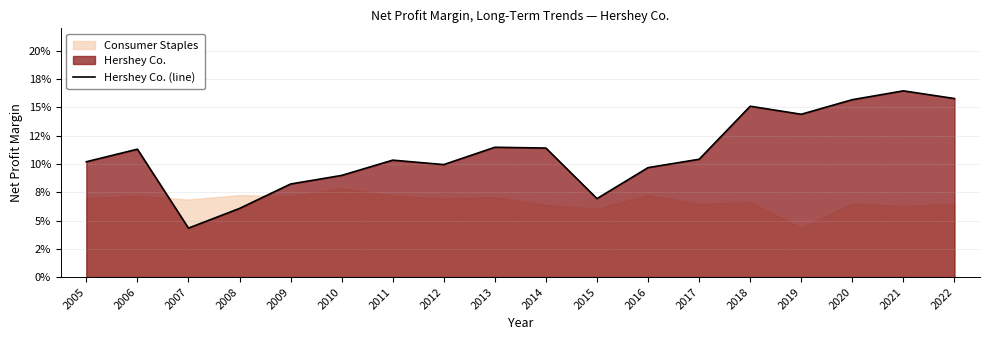

Rank the categories by value from lowest to highest.

2007, 2008, 2015, 2009, 2010, 2016, 2012, 2005, 2011, 2017, 2006, 2014, 2013, 2019, 2018, 2020, 2022, 2021